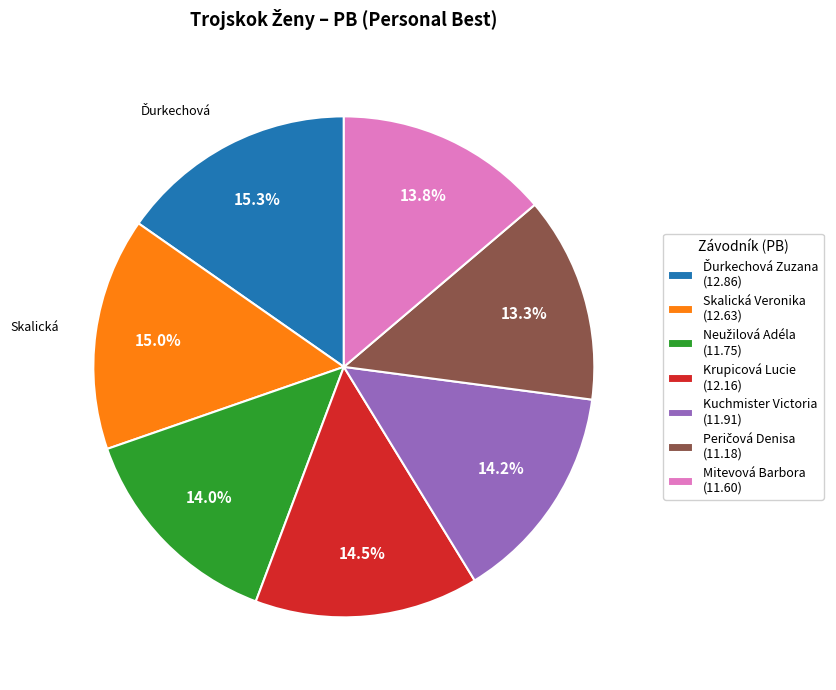

How much of the chart is everything except Krupicová Lucie (12.16)?

85.5%